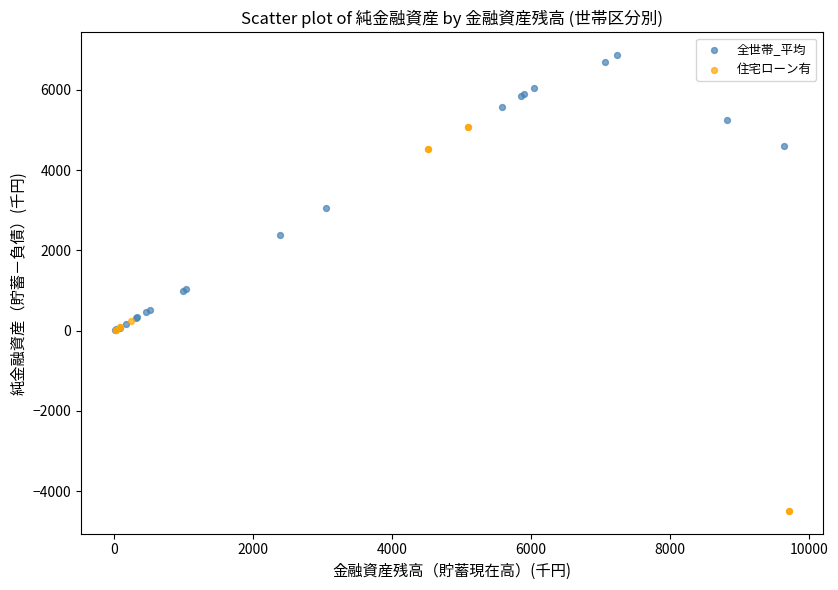

Which series contains the lowest Y value?

住宅ローン有